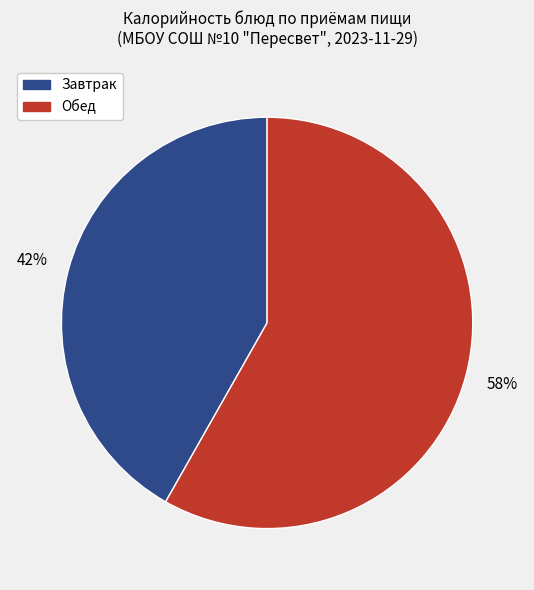

Does any single category account for the majority?

Yes